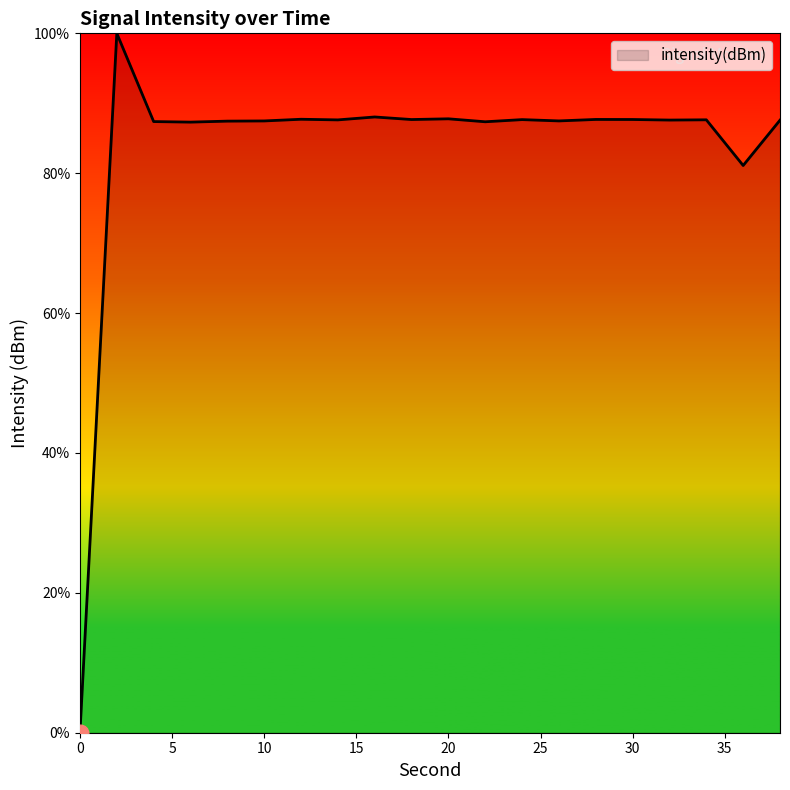

Does the chart have visible grid lines?

No